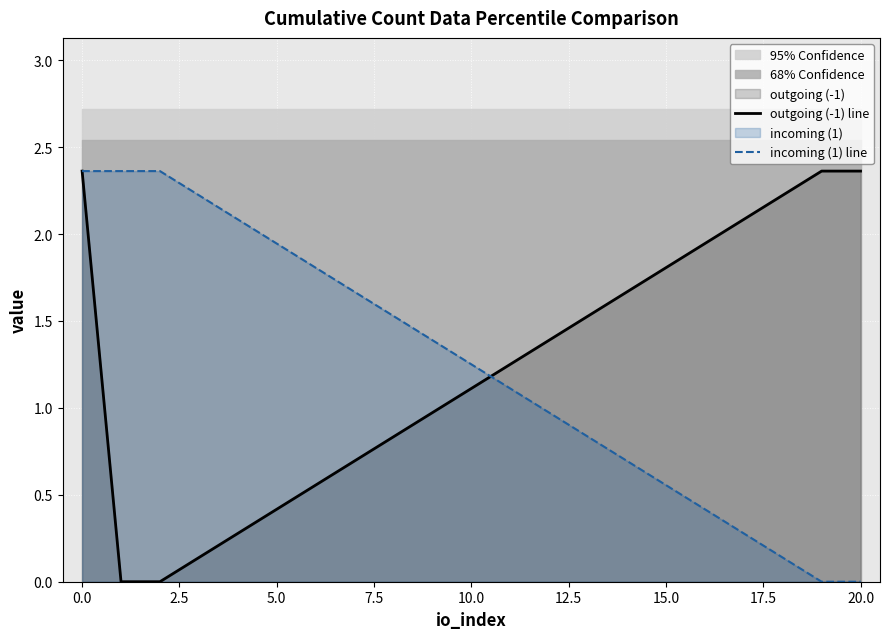

What is the greatest value displayed?

2.4